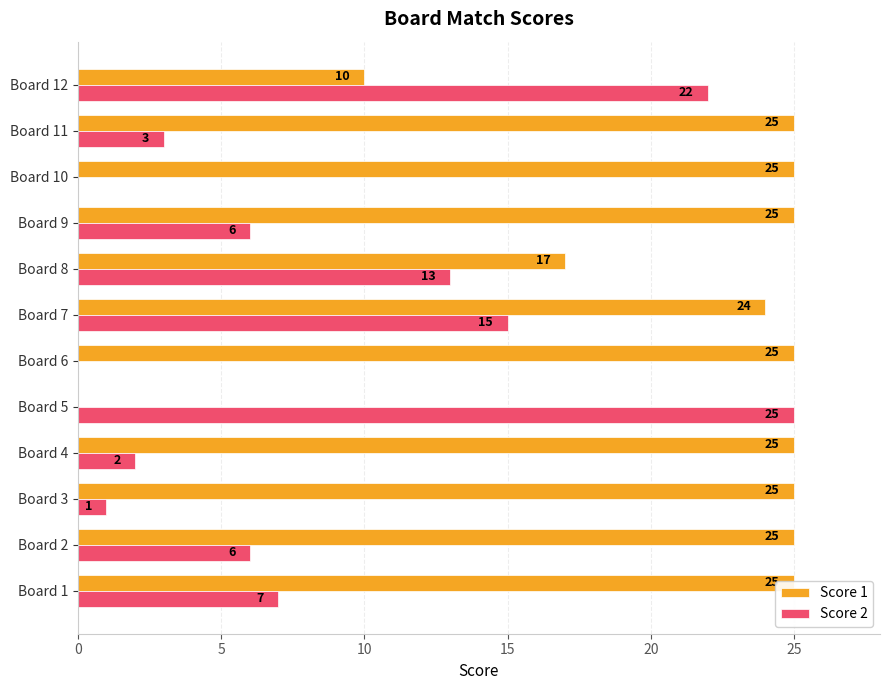

The Score 1 series shows 25 at Board 1. True or false?

True